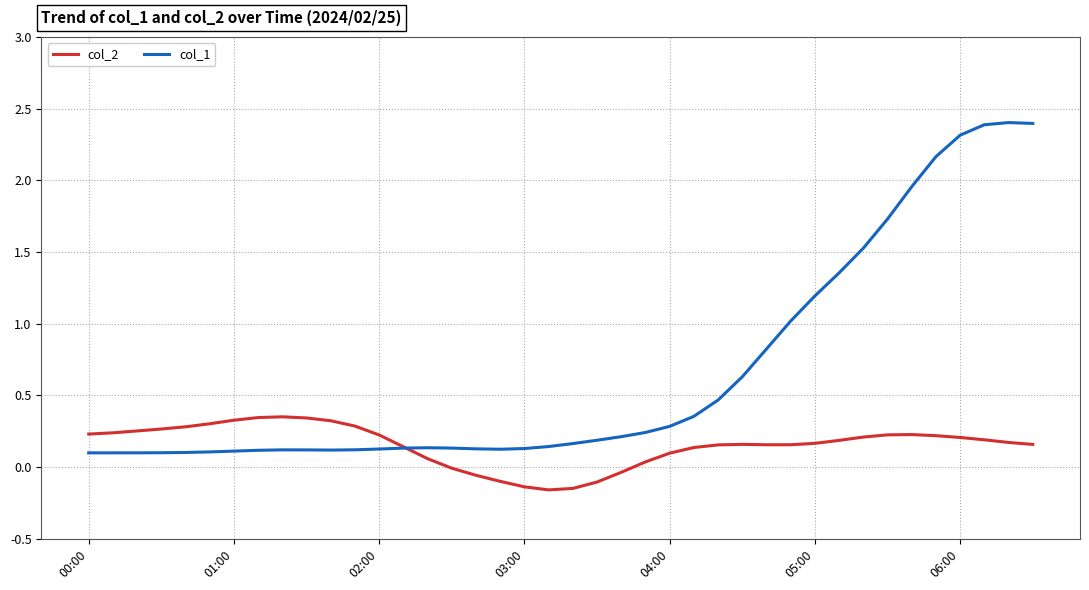

List the series in order of their overall mean, highest first.

col_1, col_2